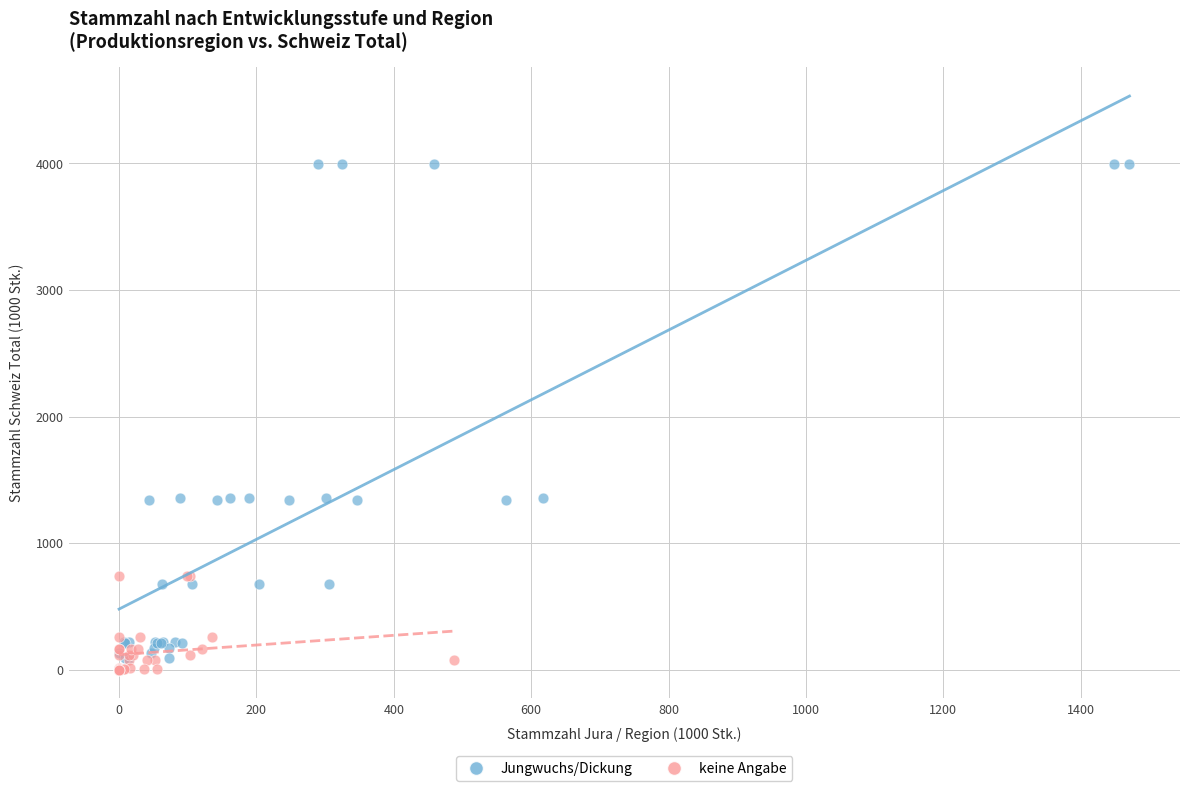

What are all the series names shown in the legend?

Jungwuchs/Dickung, keine Angabe